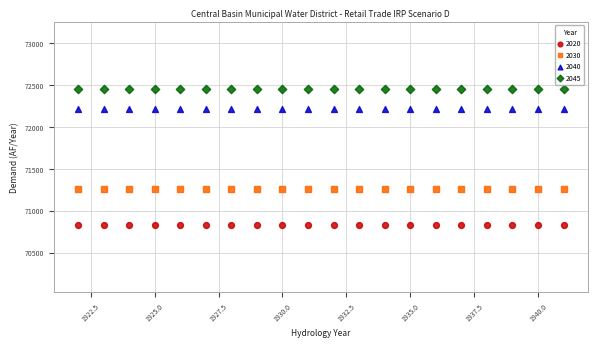

Which series contains the highest Y value?

2045